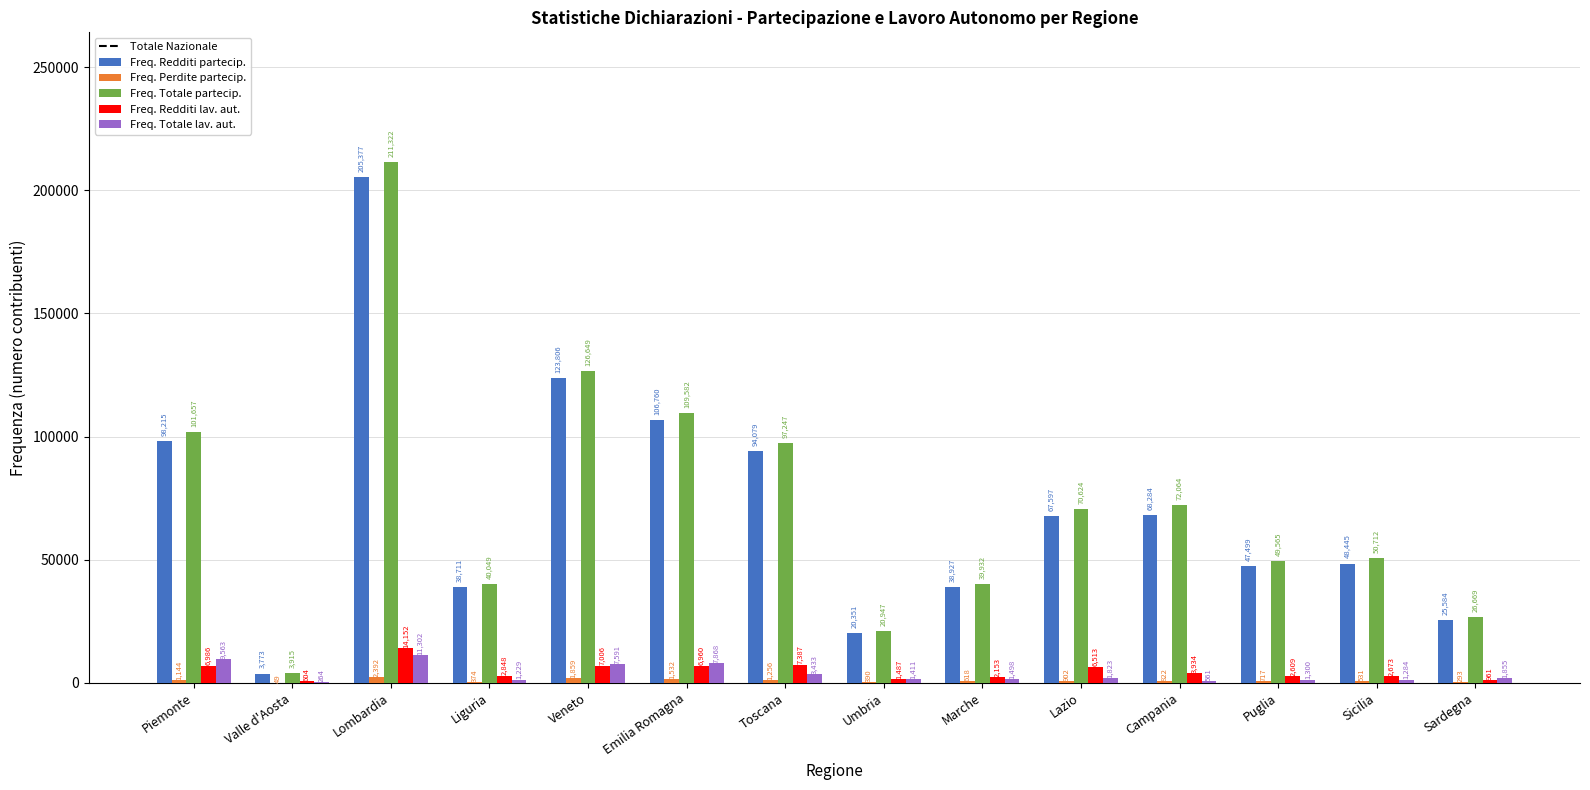

Which series has the largest total across all categories?

Freq. Totale partecip.